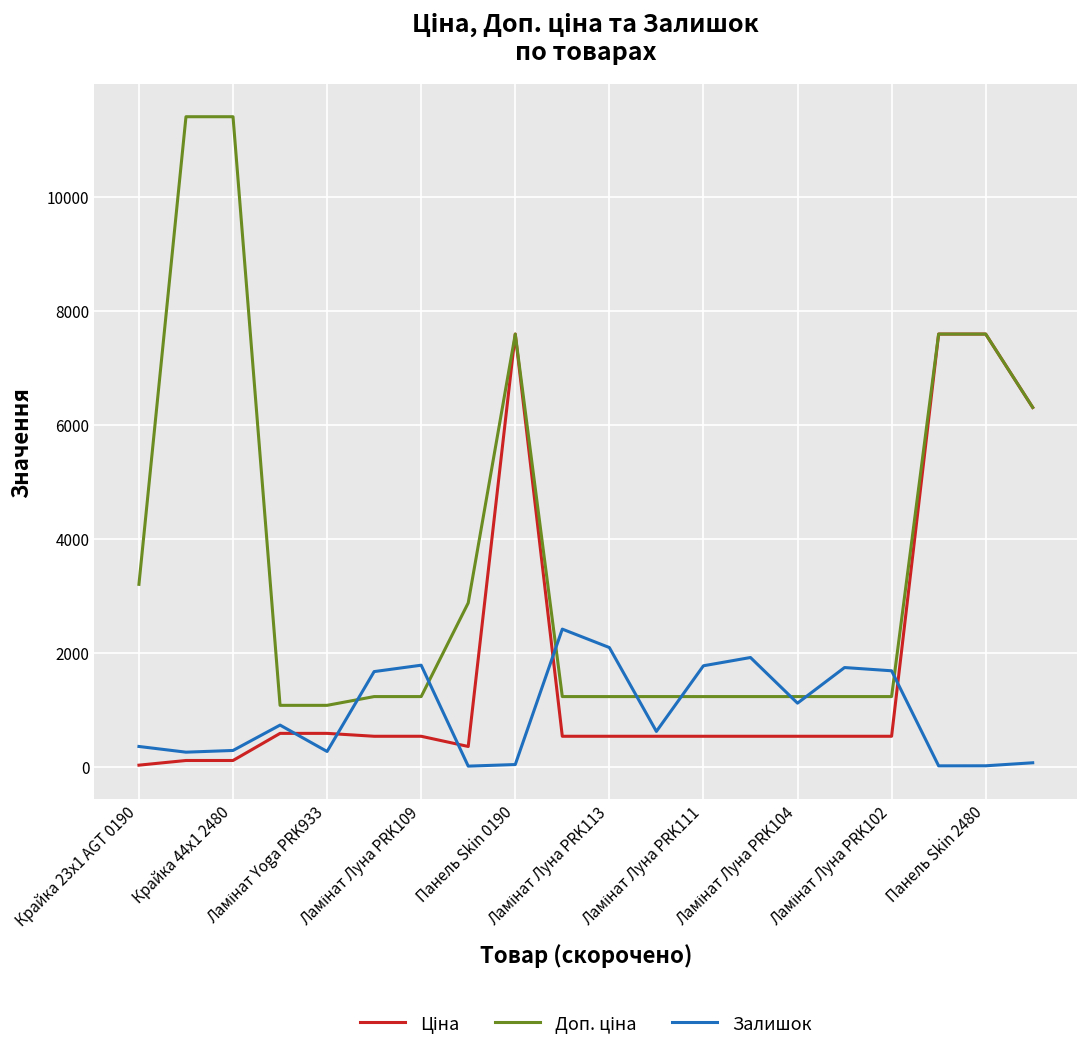

What is the greatest value displayed?

11410.0